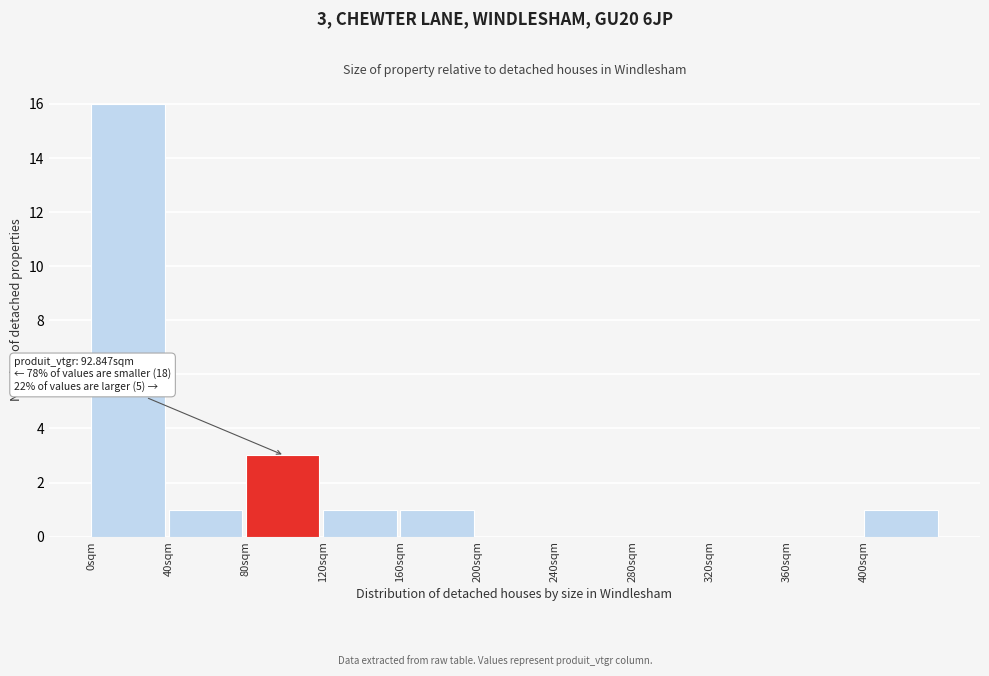

Over which range of the x-axis is the bar tallest?

0 to 40